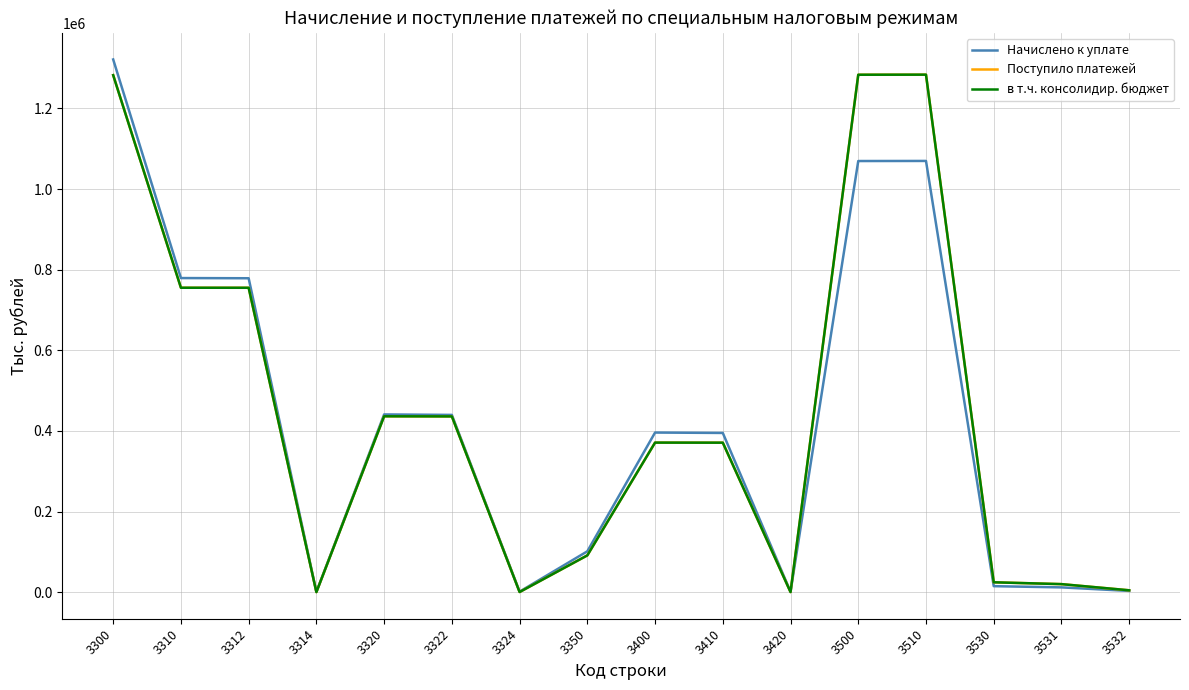

Does the chart display data point markers on the line(s)?

No